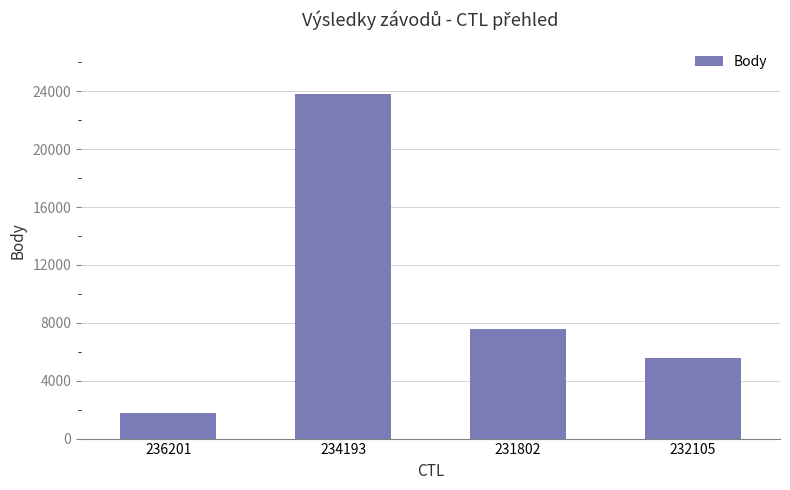

The value at 232105 is 7571. True or false?

False